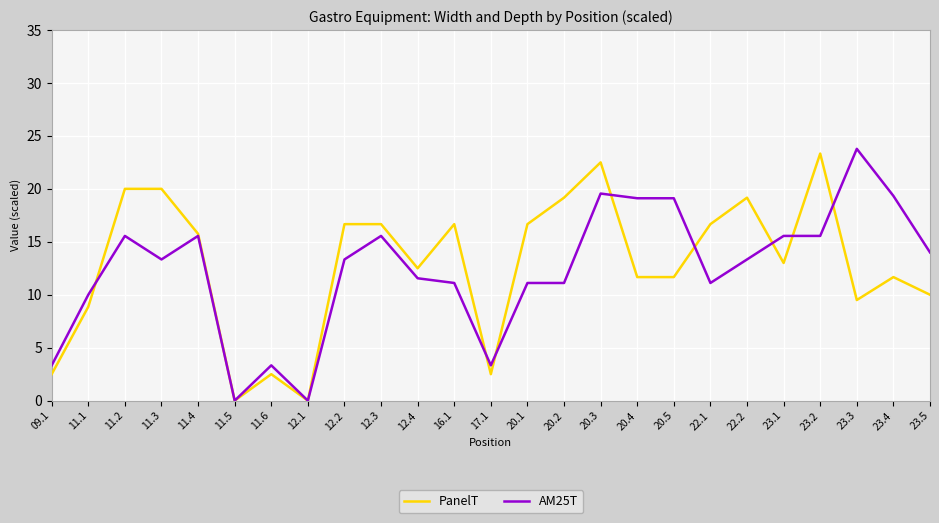

Which category has the highest value in the AM25T series?

23.3